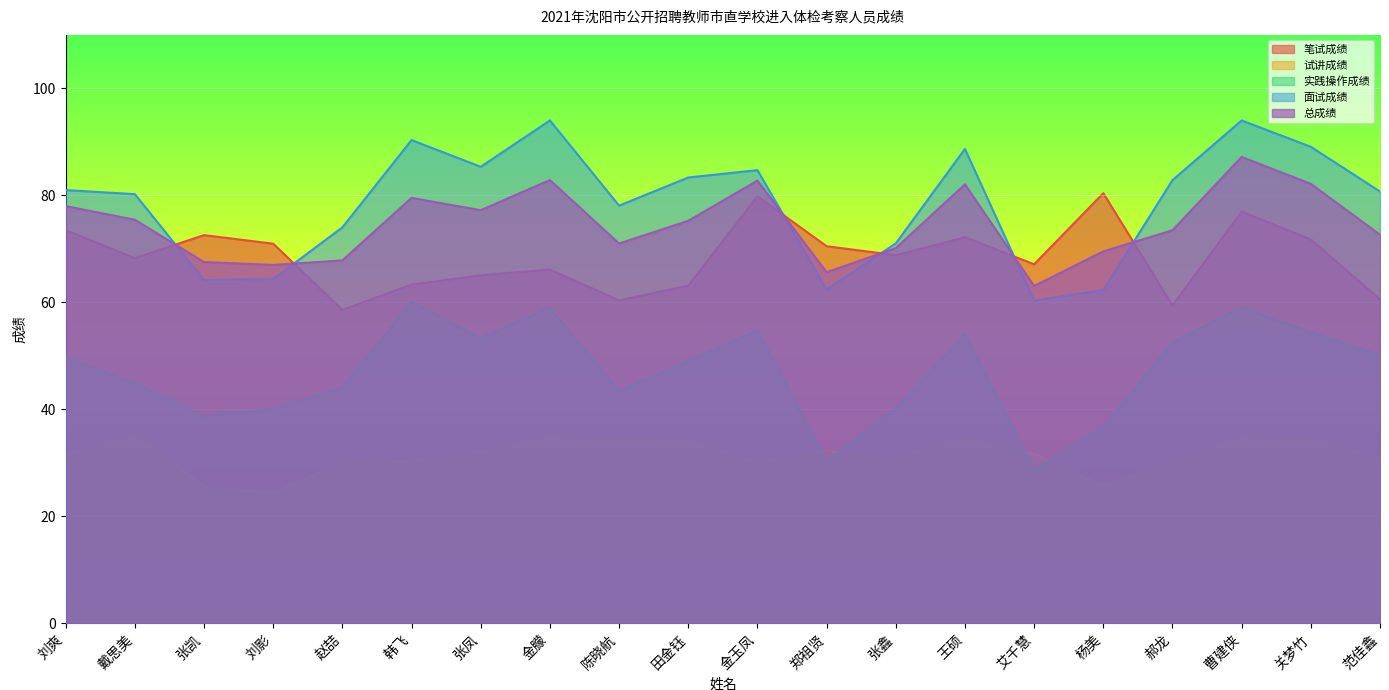

What is the sum of the 实践操作成绩 values at 田金钰 and 韩飞?

109.0